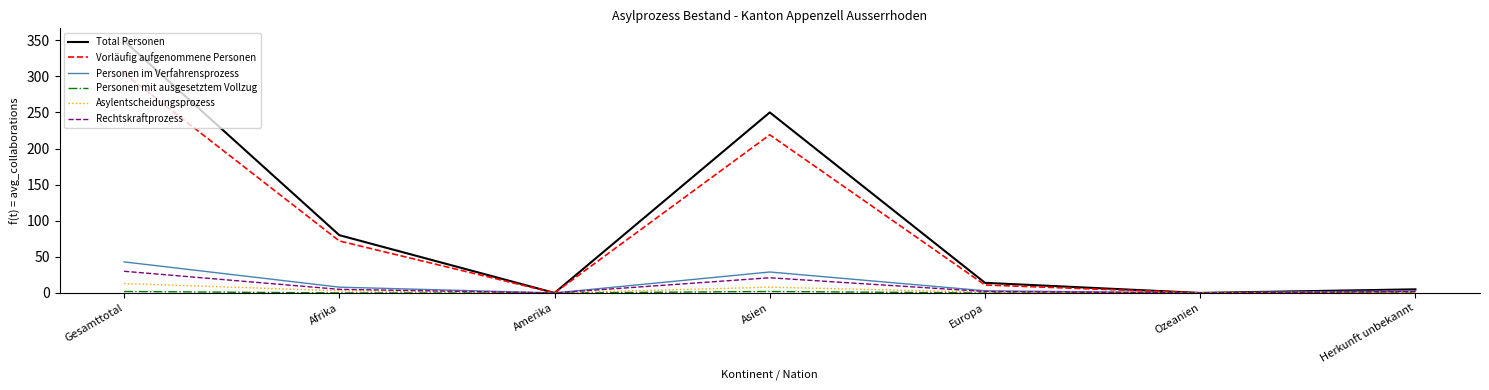

Which series has the largest range (max minus min)?

Total Personen